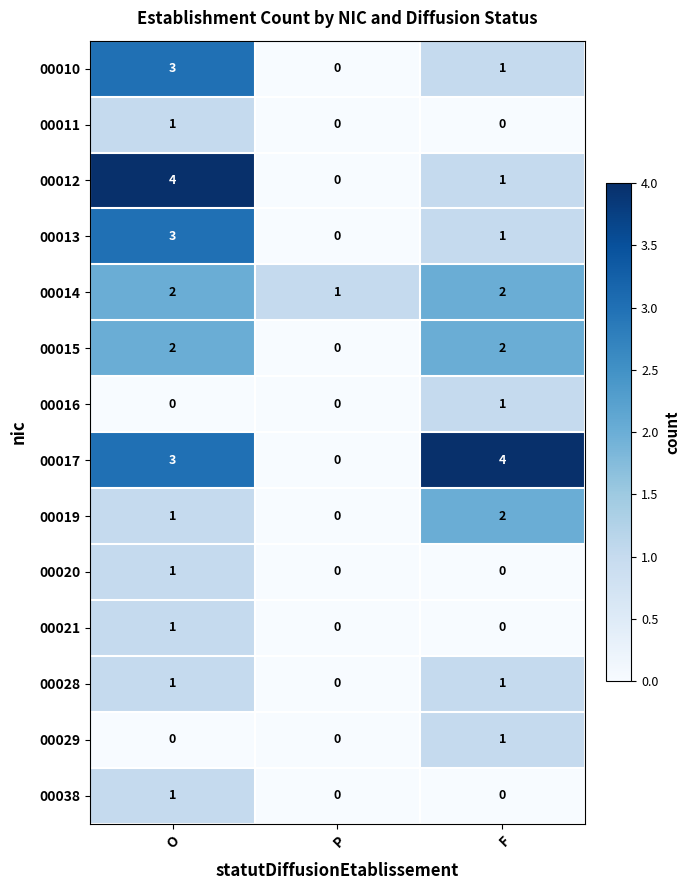

Which category has the highest value in the 00038 series?

O